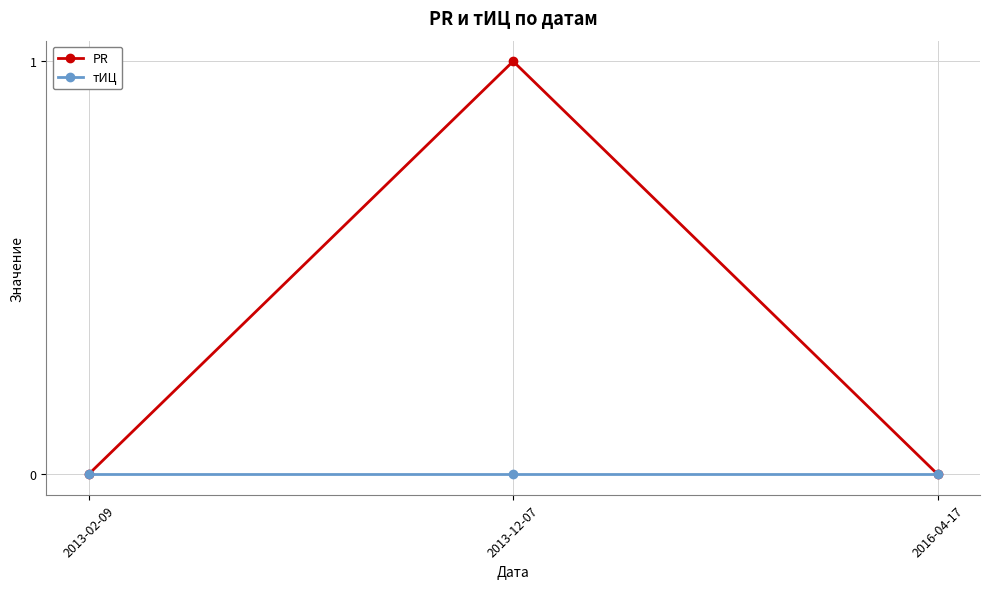

List the series in order of their overall mean, lowest first.

тИЦ, PR